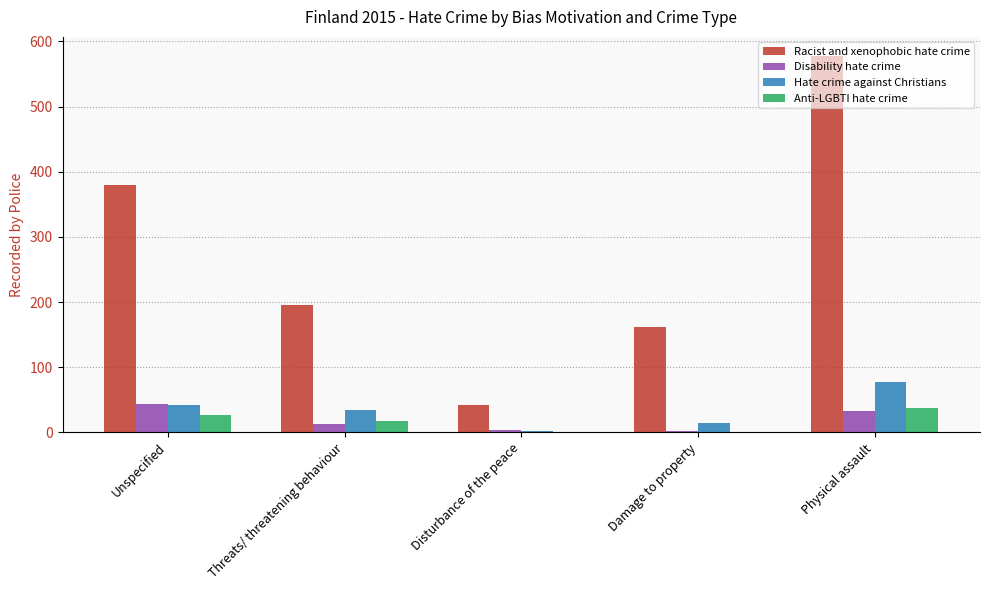

At which label is Racist and xenophobic hate crime closest to 310?

Unspecified